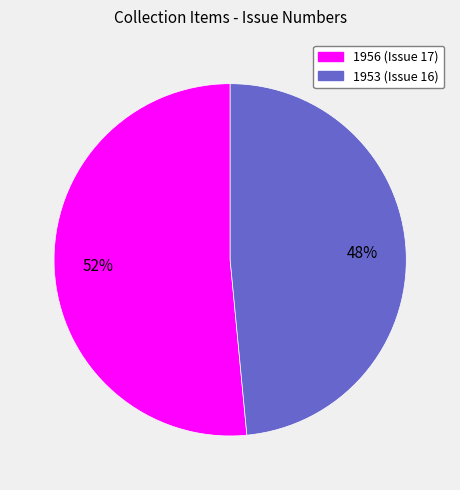

To the nearest percent, what portion does 1953 represent?

48%